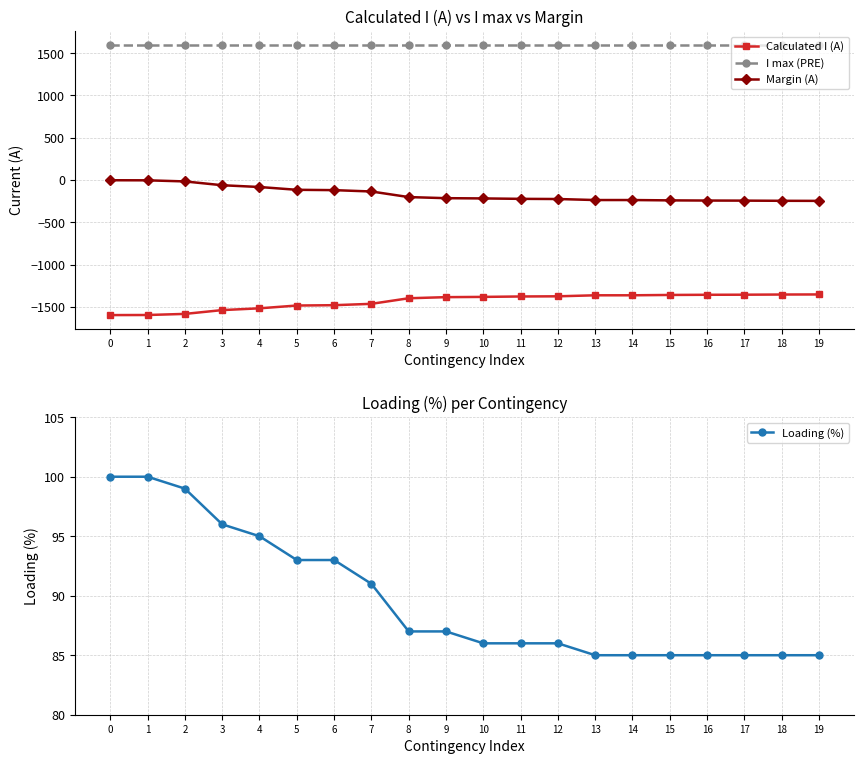

Reading left to right, transcribe all the data shown in this chart.

Calculated I (A): -1597	-1596	-1583	-1538	-1517	-1484	-1480	-1464	-1398	-1385	-1382	-1377	-1375	-1363	-1363	-1359	-1357	-1356	-1354	-1353
I max (PRE): 1600	1600	1600	1600	1600	1600	1600	1600	1600	1600	1600	1600	1600	1600	1600	1600	1600	1600	1600	1600
Margin (A): -3	-4	-17	-62	-83	-116	-120	-136	-202	-215	-218	-223	-225	-237	-237	-241	-243	-244	-246	-247
Loading (%): 100	100	99	96	95	93	93	91	87	87	86	86	86	85	85	85	85	85	85	85